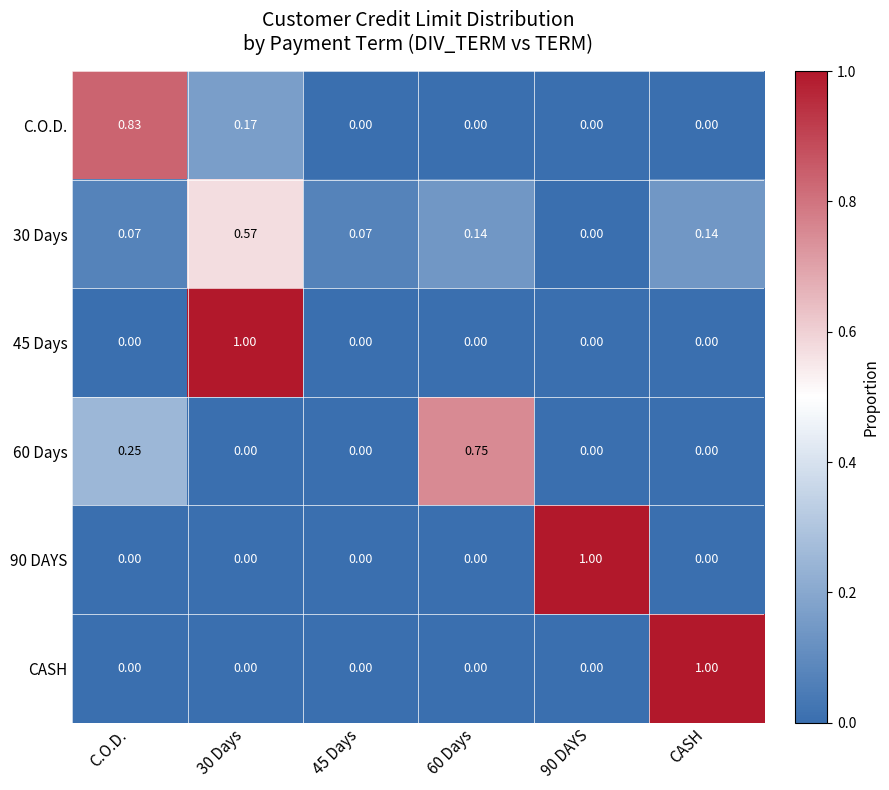

Which category has the highest value in the C.O.D. series?

C.O.D.